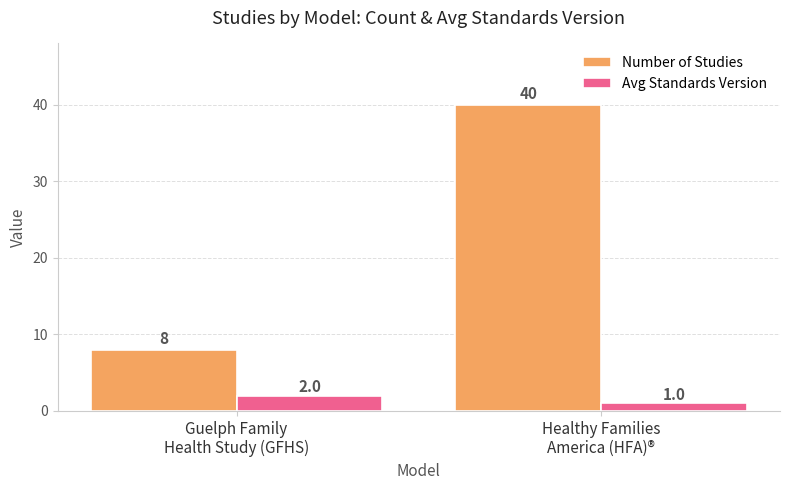

Count the Number of Studies values in the range 8 to 40.

2